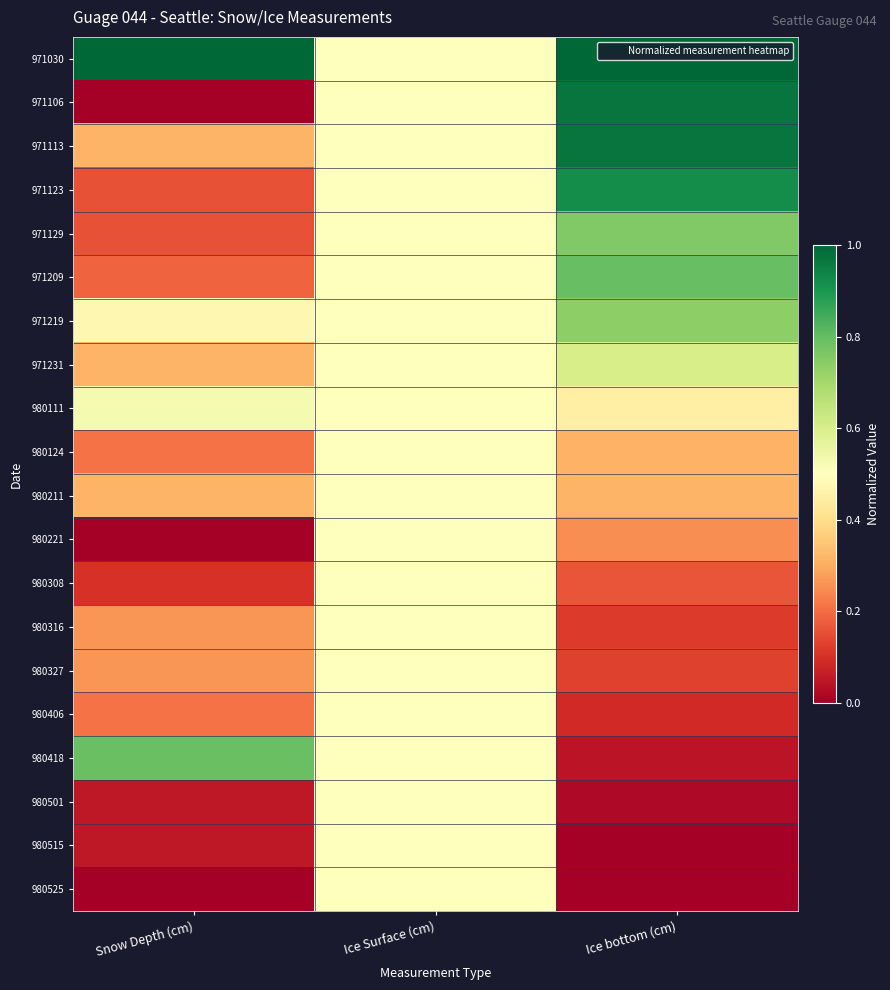

What is the maximum value shown in the chart?

1.0